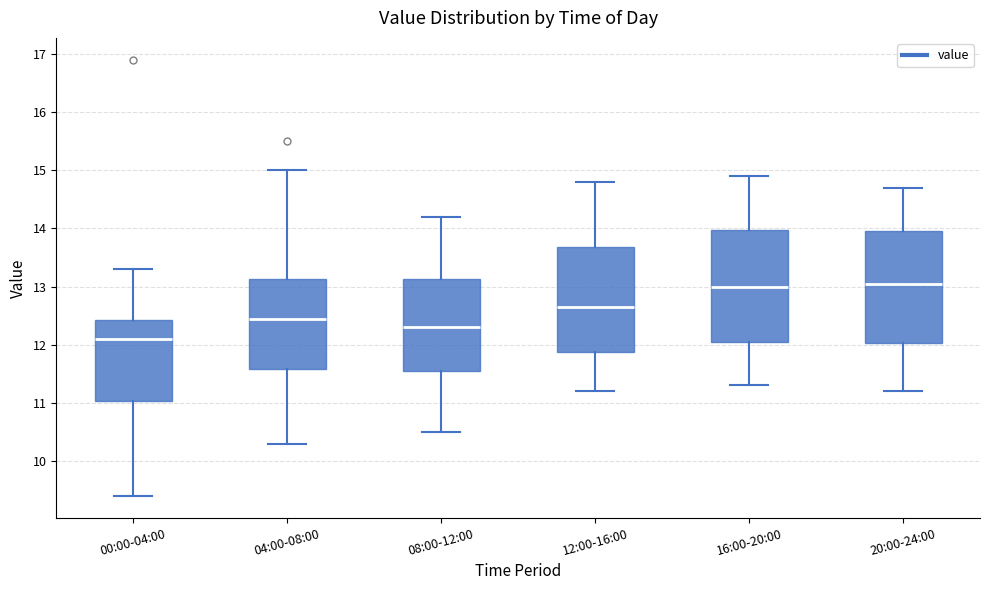

Reading left to right, read every box against the y-axis: the position of its median line, the range the box covers, and the ends of its whiskers. The values are not printed on the chart, so give them approximately, as read against the axis.

00:00-04:00: median 12.1, box 11.0 to 12.4, whiskers 9.4 to 13.3
04:00-08:00: median 12.5, box 11.6 to 13.1, whiskers 10.3 to 15.0
08:00-12:00: median 12.3, box 11.6 to 13.1, whiskers 10.5 to 14.2
12:00-16:00: median 12.7, box 11.9 to 13.7, whiskers 11.2 to 14.8
16:00-20:00: median 13.0, box 12.1 to 14.0, whiskers 11.3 to 14.9
20:00-24:00: median 13.1, box 12.0 to 14.0, whiskers 11.2 to 14.7